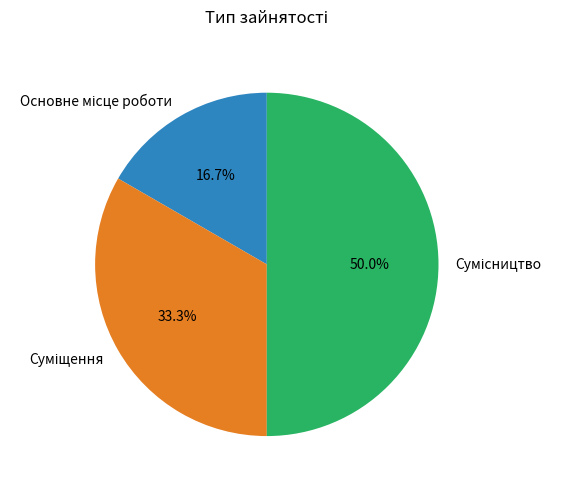

Is it true that Основне місце роботи is 17% of the pie?

True